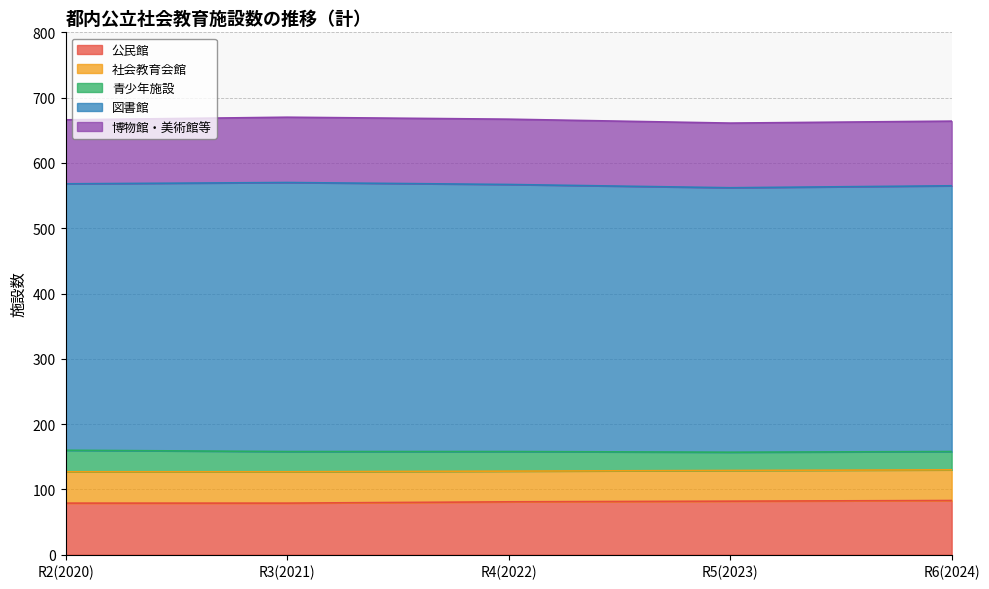

At which label does 図書館 first exceed 408?

R3(2021)